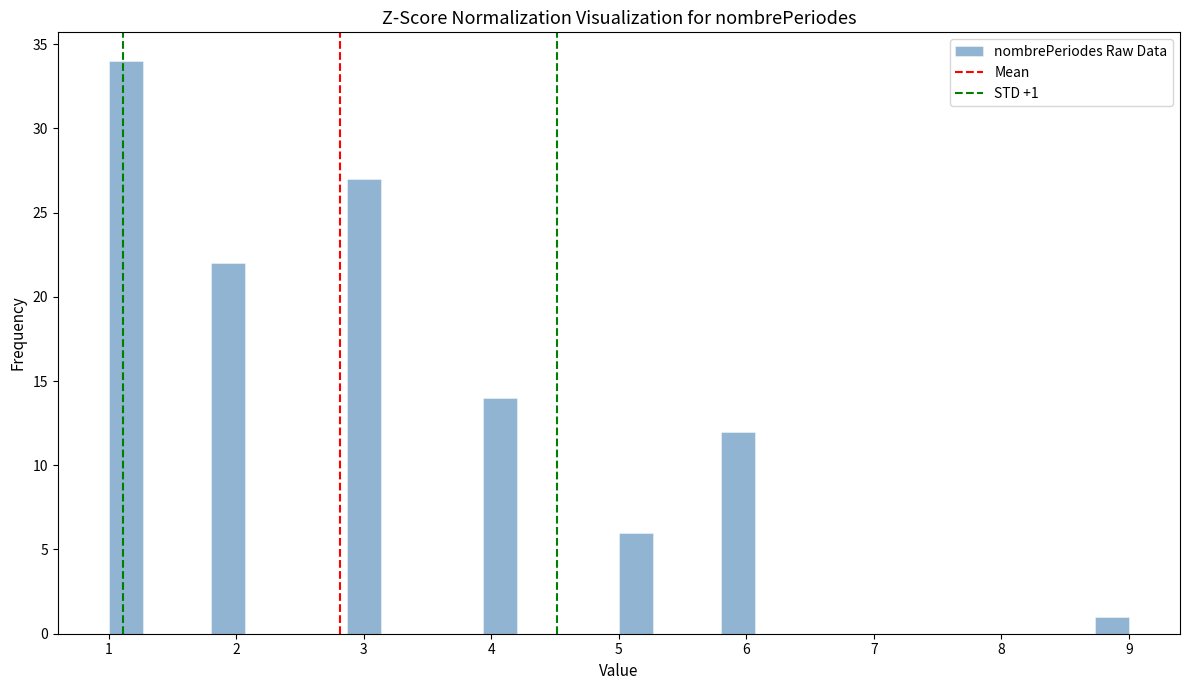

Around what value on the x-axis is the tallest bar? Give the approximate position of its centre, as read against the axis.

1.1